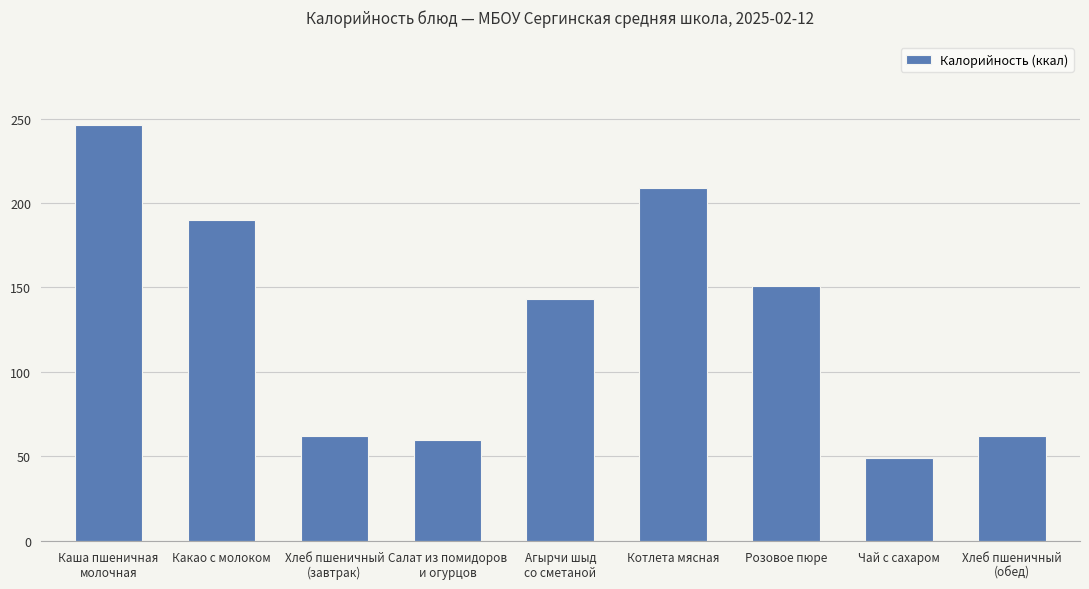

What is the ratio of the value at Агырчи шыд
со сметаной to the value at Розовое пюре?

0.9